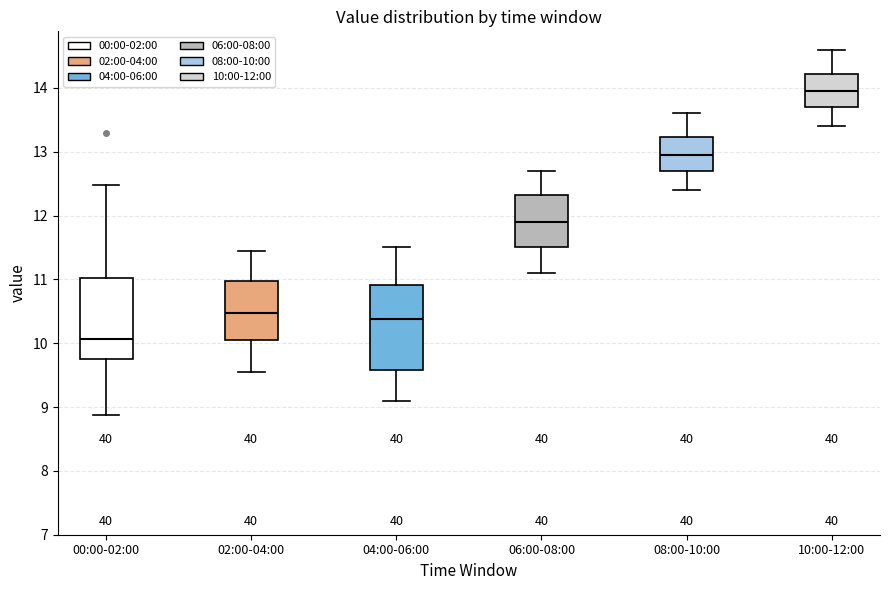

Reading left to right, transcribe this box plot: for each box, give where its median line is, the range the box spans, and where its two whiskers end, as read against the y-axis. The values are not printed on the chart, so give them approximately, as read against the axis.

00:00-02:00: median 10.1, box 9.7 to 11.0, whiskers 8.9 to 12.5
02:00-04:00: median 10.5, box 10.1 to 11.0, whiskers 9.6 to 11.5
04:00-06:00: median 10.4, box 9.6 to 10.9, whiskers 9.1 to 11.5
06:00-08:00: median 11.9, box 11.5 to 12.3, whiskers 11.1 to 12.7
08:00-10:00: median 13.0, box 12.7 to 13.2, whiskers 12.4 to 13.6
10:00-12:00: median 14.0, box 13.7 to 14.2, whiskers 13.4 to 14.6